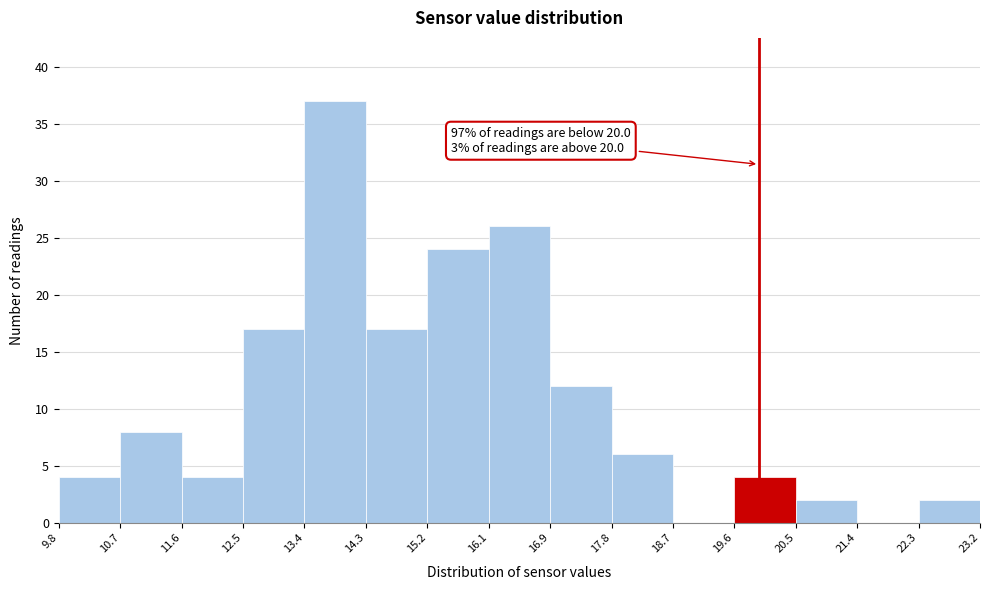

Over which range of the x-axis is the bar tallest?

13.4 to 14.3